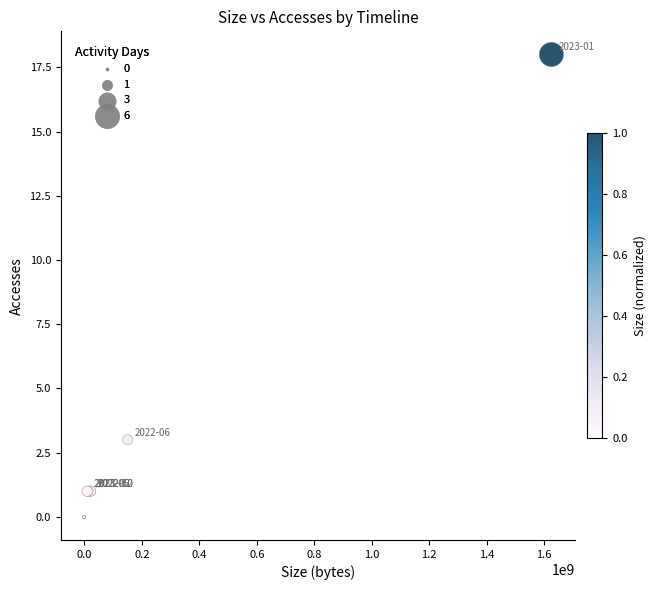

What Y value in the scatter plot is closest to 9?

3